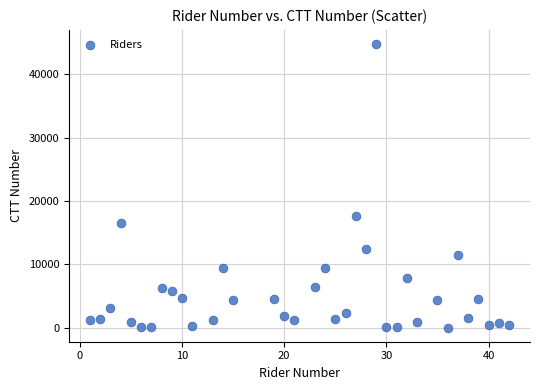

What Y value in the scatter plot is closest to 22402?

17580